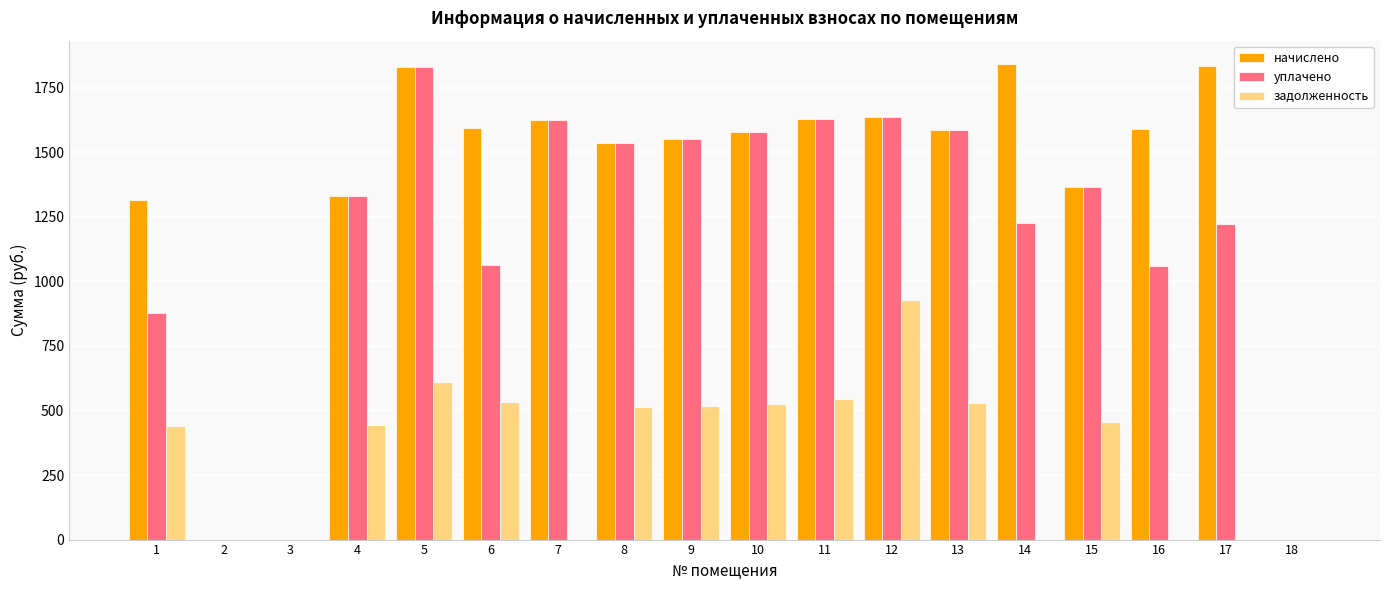

What is the total value across all series at 8?

3584.1